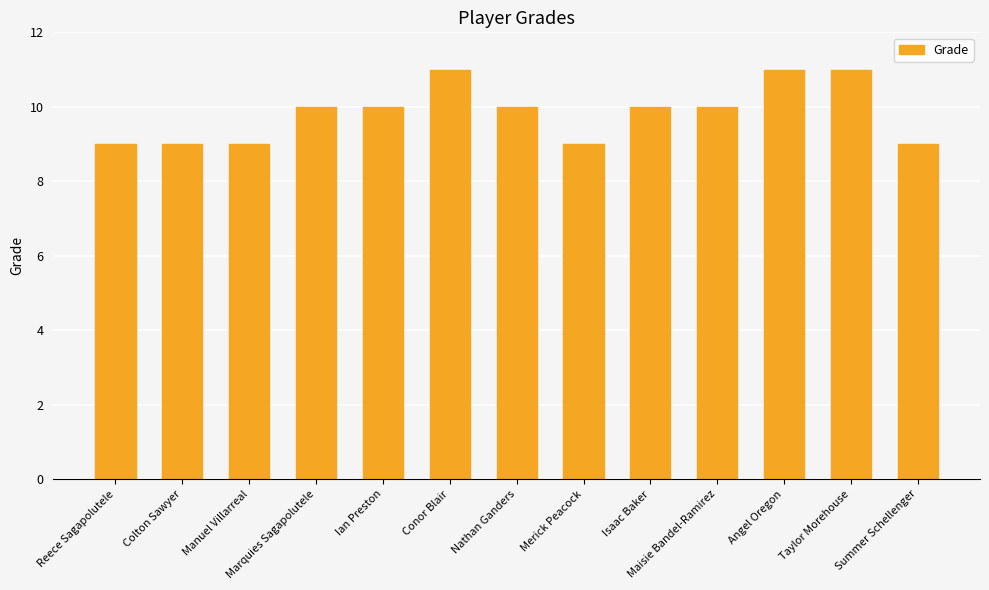

What is the difference between the maximum and minimum values?

2